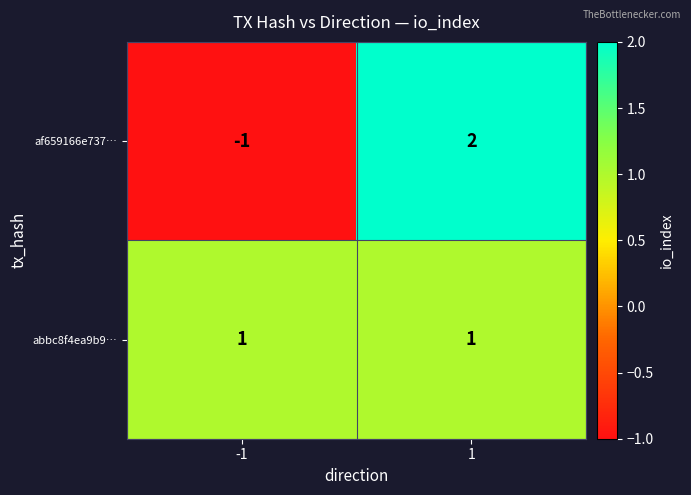

What is the spread (max minus min) of values at -1?

2